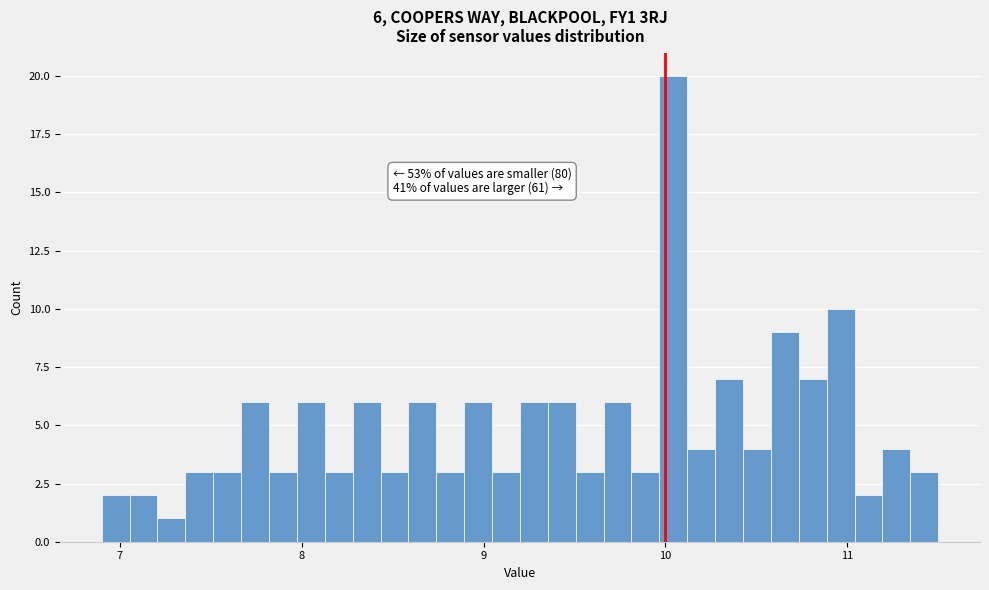

Read against the x-axis, roughly where is the centre of the tallest bar?

10.0